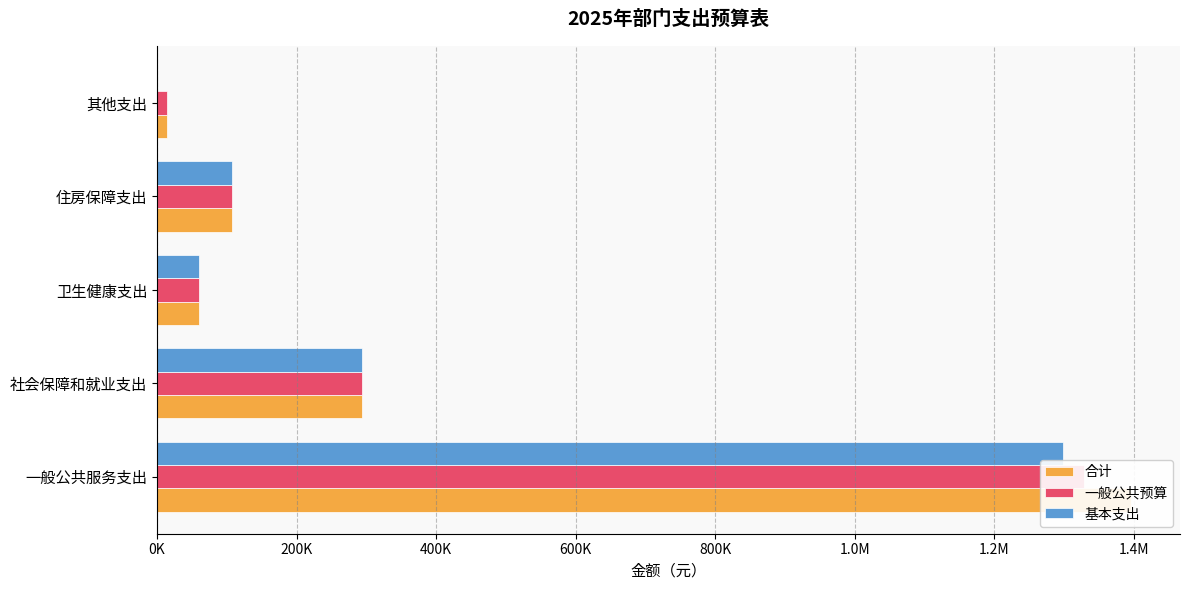

Which series has the largest range (max minus min)?

合计